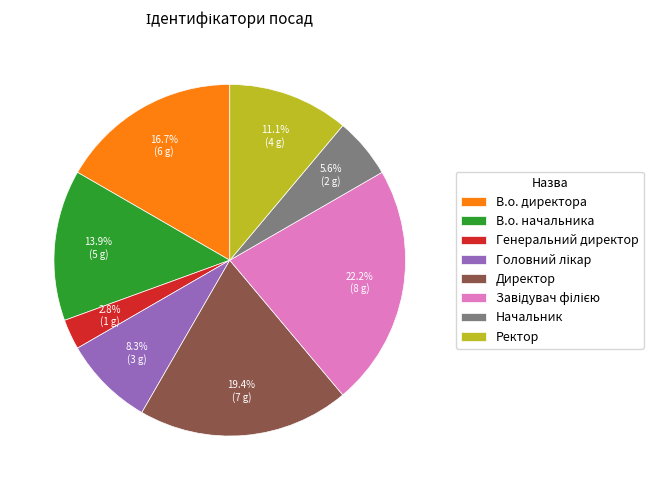

Between Директор and Генеральний директор, which is larger?

Директор